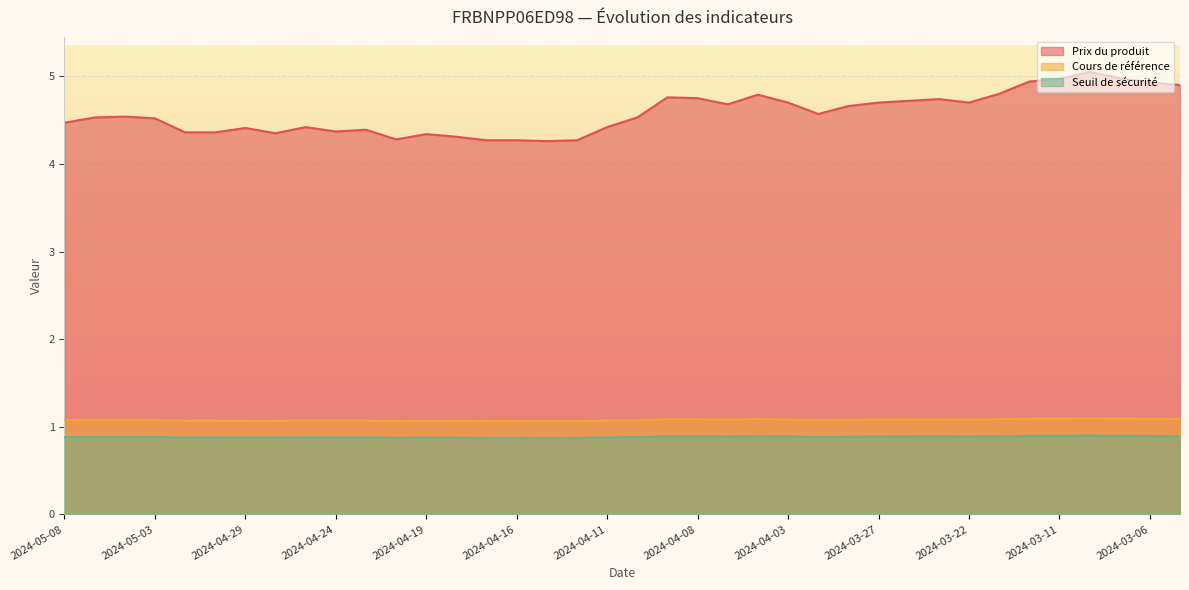

The value of Cours de référence at 2024-03-26 is 1.7. True or false?

False